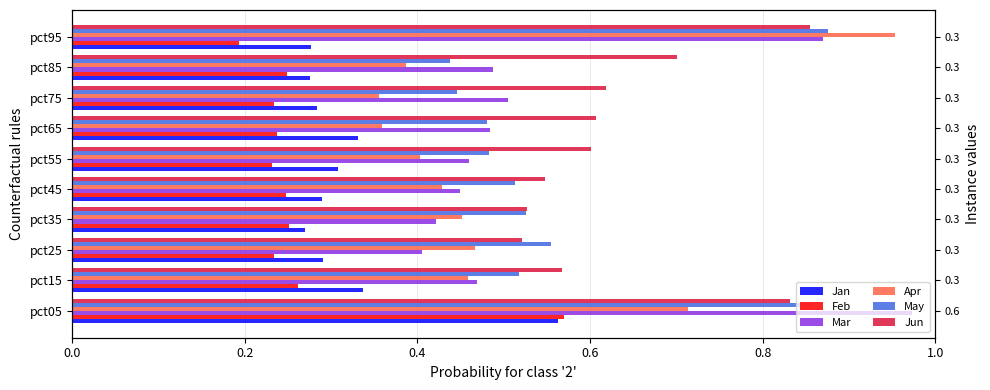

Which series has the largest range (max minus min)?

Apr